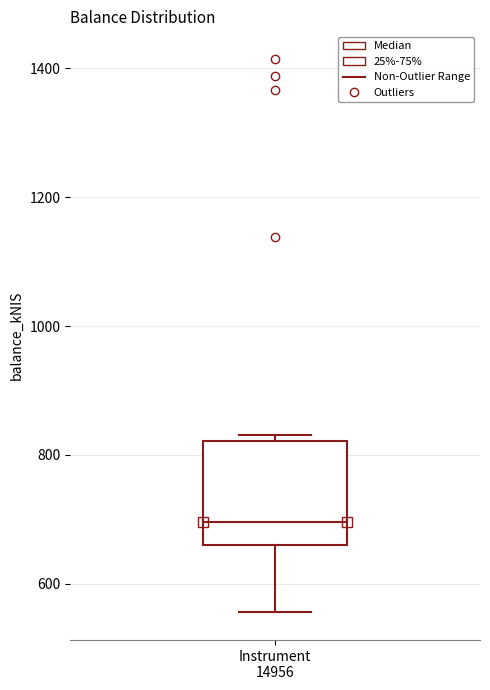

Read this box plot against the y-axis: the position of the median line, the range covered by the box, and the ends of both whiskers. The values are not printed on the chart, so give them approximately, as read against the axis.

median 700, box 660 to 820, whiskers 560 to 840